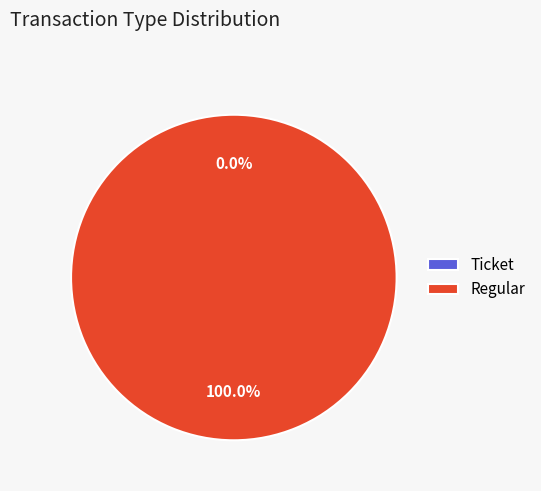

What percentage is the Regular slice, to the nearest percent?

100%